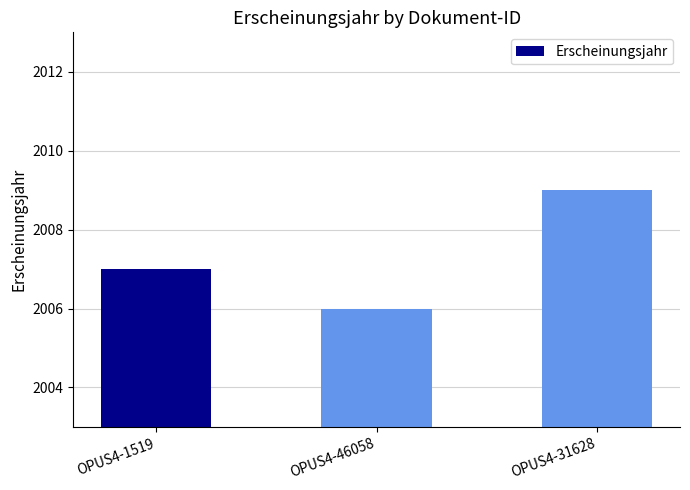

Approximately how many times larger is the value at OPUS4-31628 compared to OPUS4-46058?

1.0